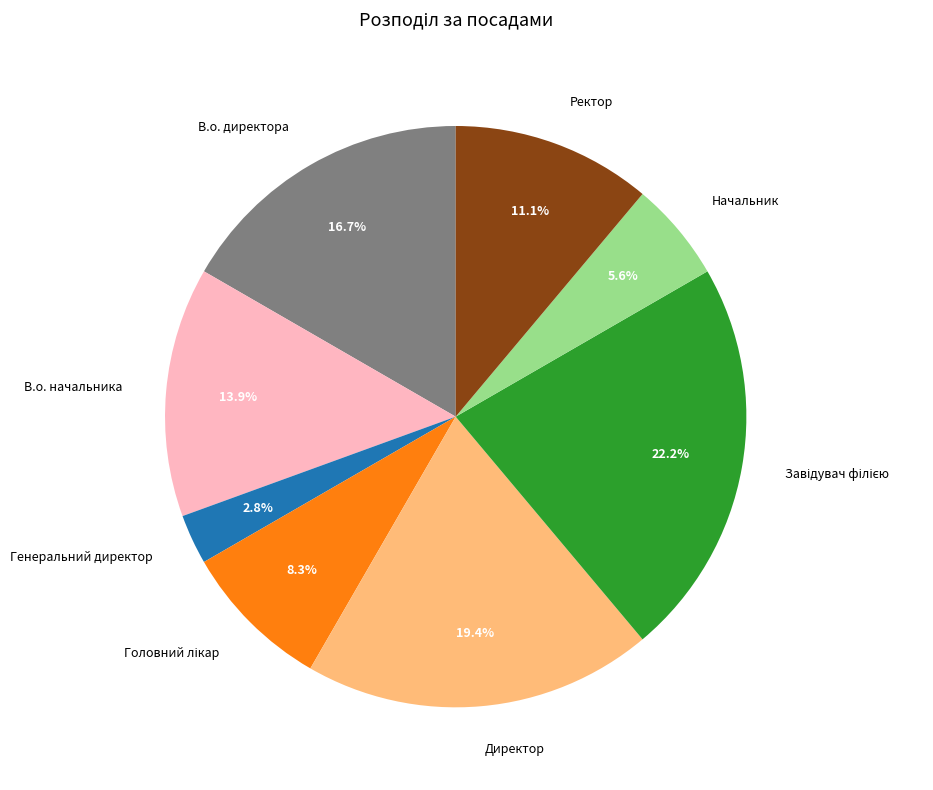

How many slices are in this pie chart?

8